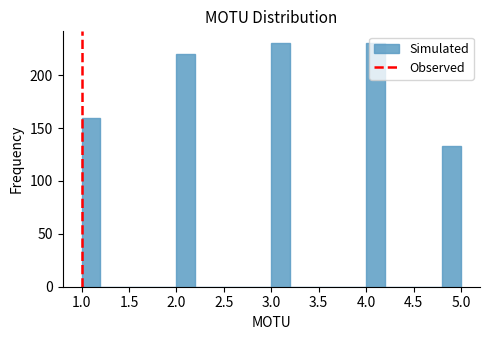

Reading left to right, list every bar in this chart as the range it spans on the x-axis followed by its height. The values are not printed on the chart, so give them approximately, as read against the axis.

1.0 to 1.2: 160
1.2 to 1.4: 0
1.4 to 1.6: 0
1.6 to 1.8: 0
1.8 to 2.0: 0
2.0 to 2.2: 220
2.2 to 2.4: 0
2.4 to 2.6: 0
2.6 to 2.8: 0
2.8 to 3.0: 0
3.0 to 3.2: 230
3.2 to 3.4: 0
3.4 to 3.6: 0
3.6 to 3.8: 0
3.8 to 4.0: 0
4.0 to 4.2: 230
4.2 to 4.4: 0
4.4 to 4.6: 0
4.6 to 4.8: 0
4.8 to 5.0: 135